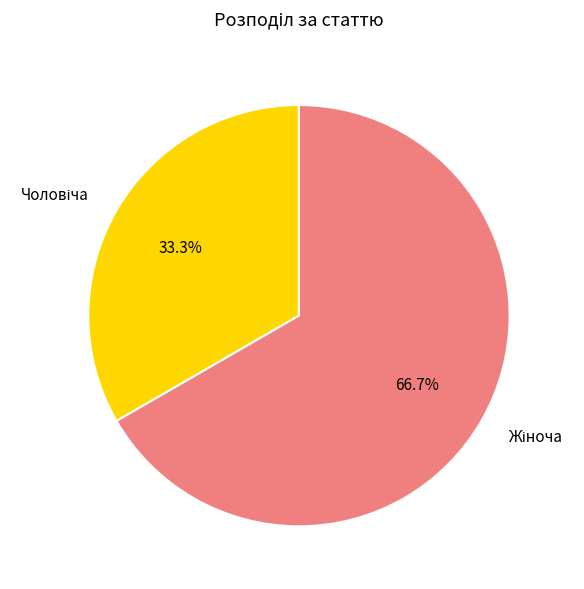

To the nearest percent, what is the average slice percentage?

50%